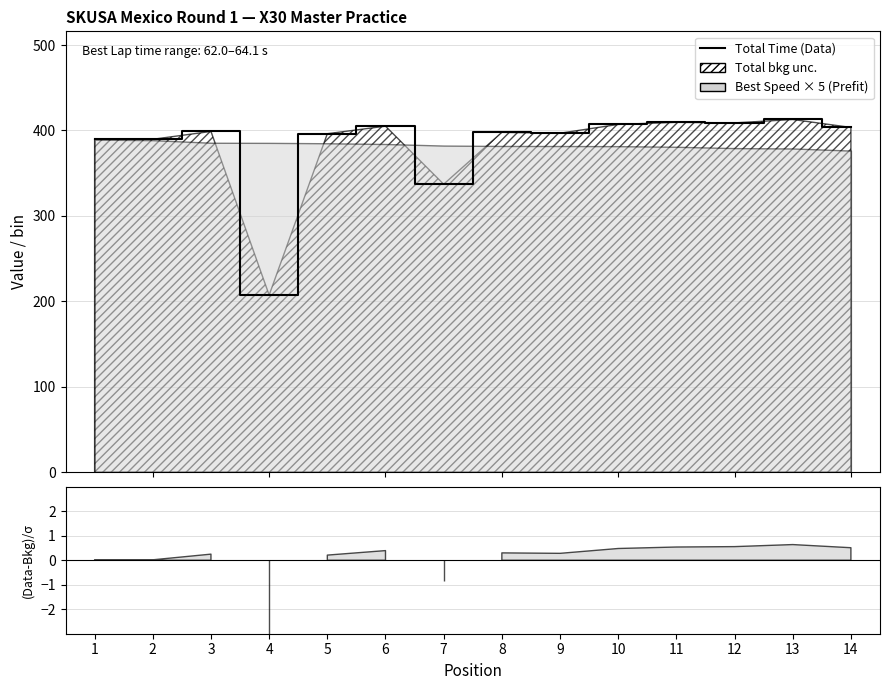

Reading left to right, transcribe all the data shown in this chart.

390.4	389.7	398.9	207.3	396.2	405.1	337.1	397.9	396.8	407.1	409.6	408.9	412.9	403.6